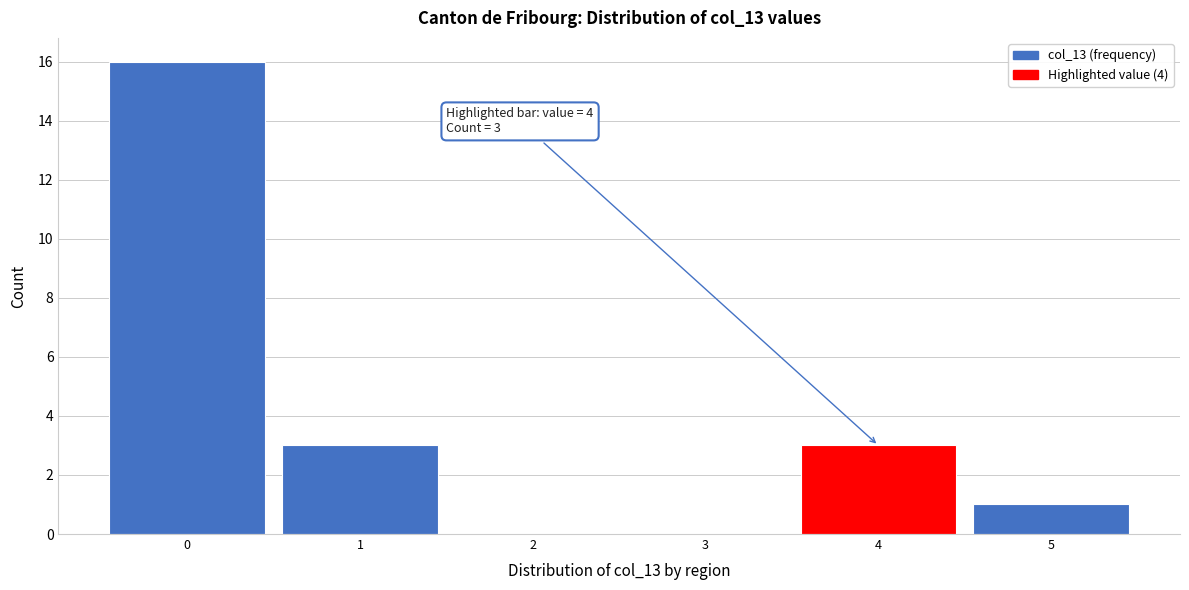

Reading left to right, transcribe all the data shown in this chart.

0=16	1=3	2=0	3=0	4=3	5=1